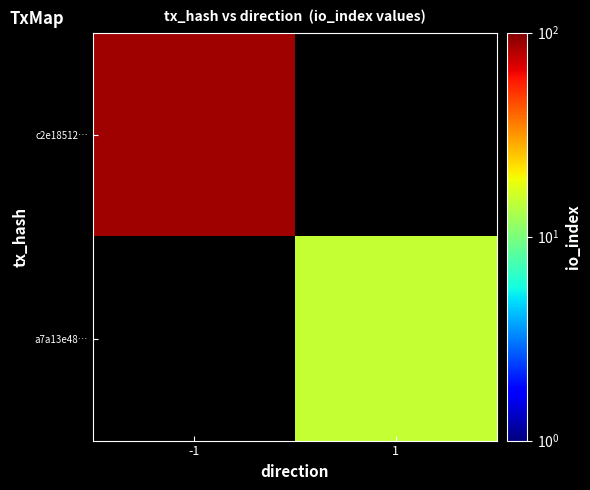

Is the value of c2e18512… at 1 greater than the value of a7a13e48… at -1?

No